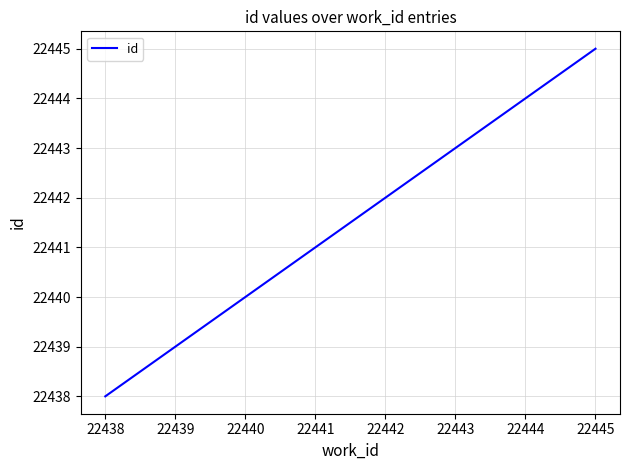

What is the average value?

22442